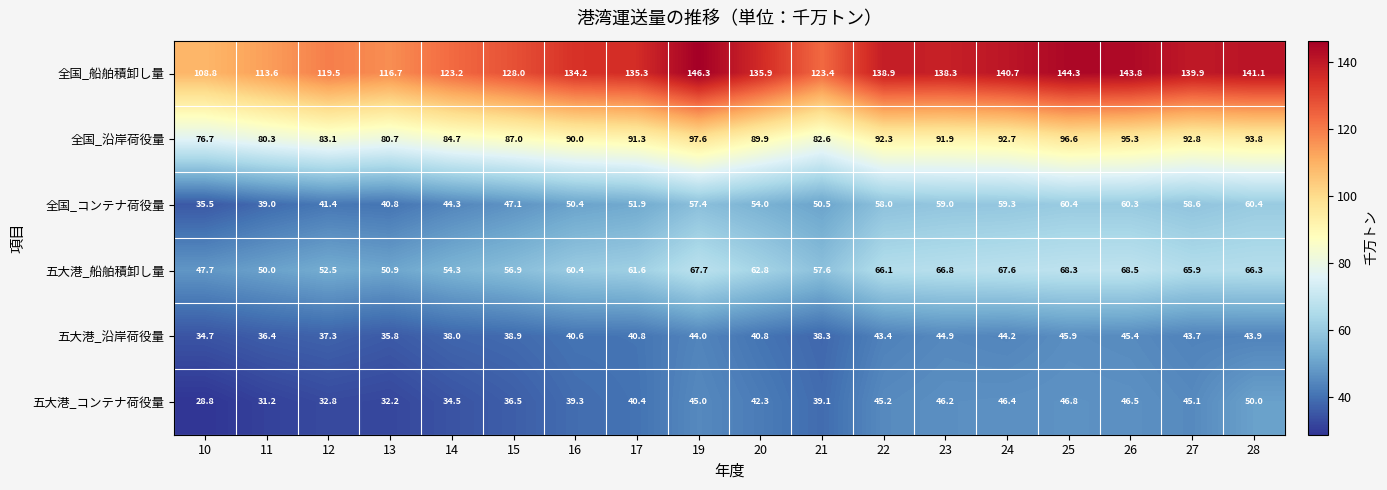

True or false: 五大港_沿岸荷役量 has a value of 24.5 at 17.

False